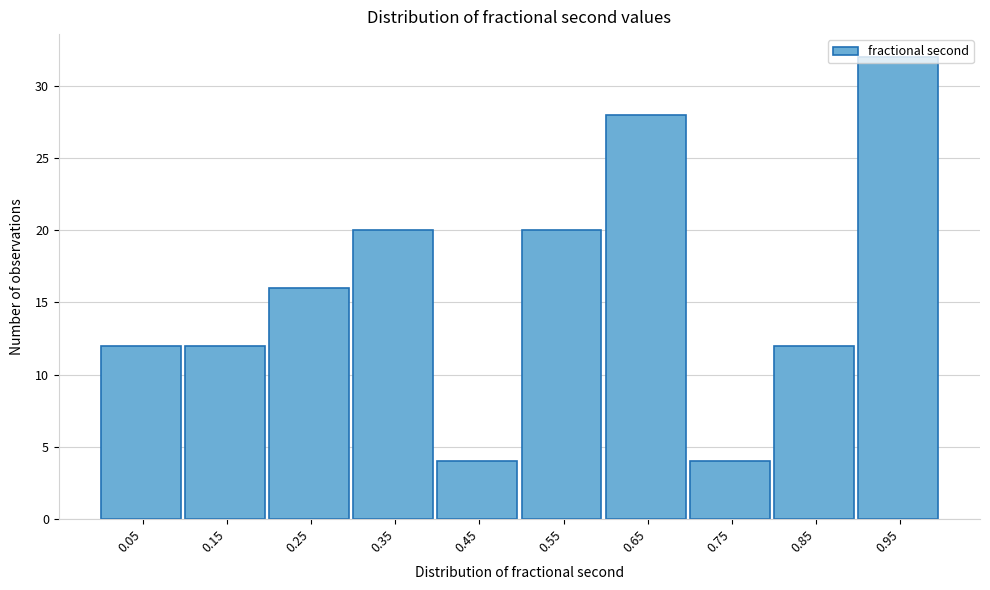

Reading left to right, transcribe this chart: for each bar, give the range it covers on the x-axis and its height. The values are not printed on the chart, so give them approximately, as read against the axis.

0.0 to 0.1: 12
0.1 to 0.2: 12
0.2 to 0.3: 16
0.3 to 0.4: 20
0.4 to 0.5: 4
0.5 to 0.6: 20
0.6 to 0.7: 28
0.7 to 0.8: 4
0.8 to 0.9: 12
0.9 to 1.0: 32